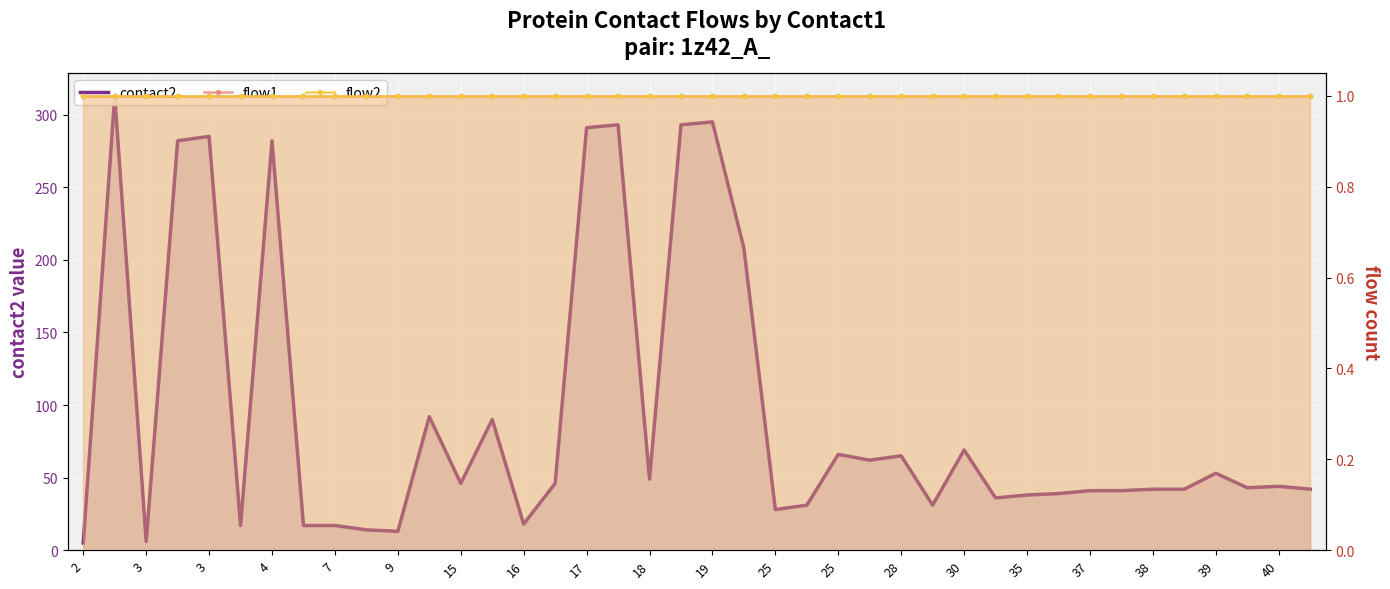

At how many categories does at least one series exceed 267?

8